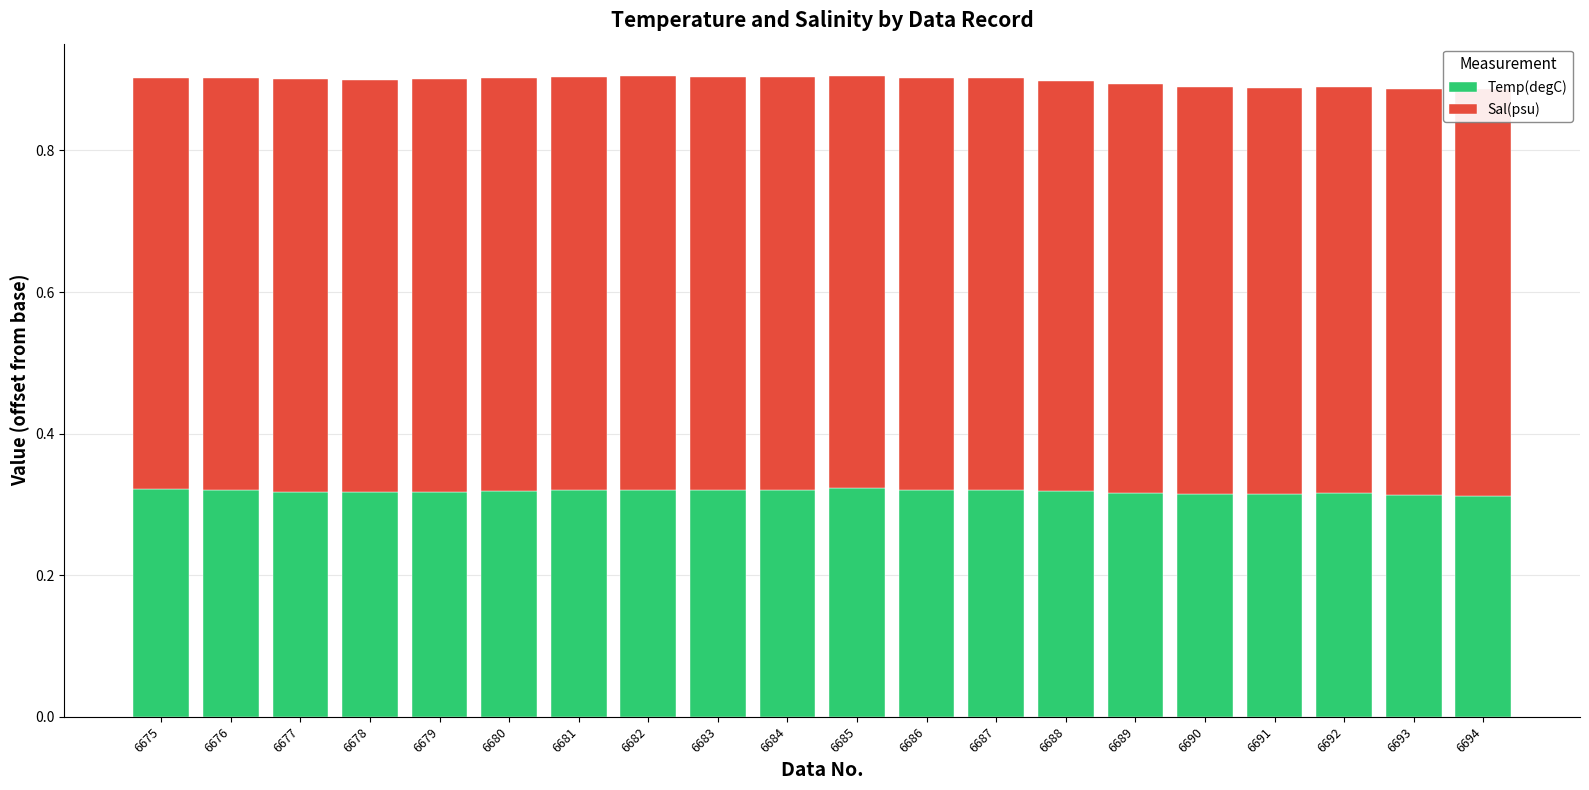

How many Temp(degC) values are between 0 and 1?

20